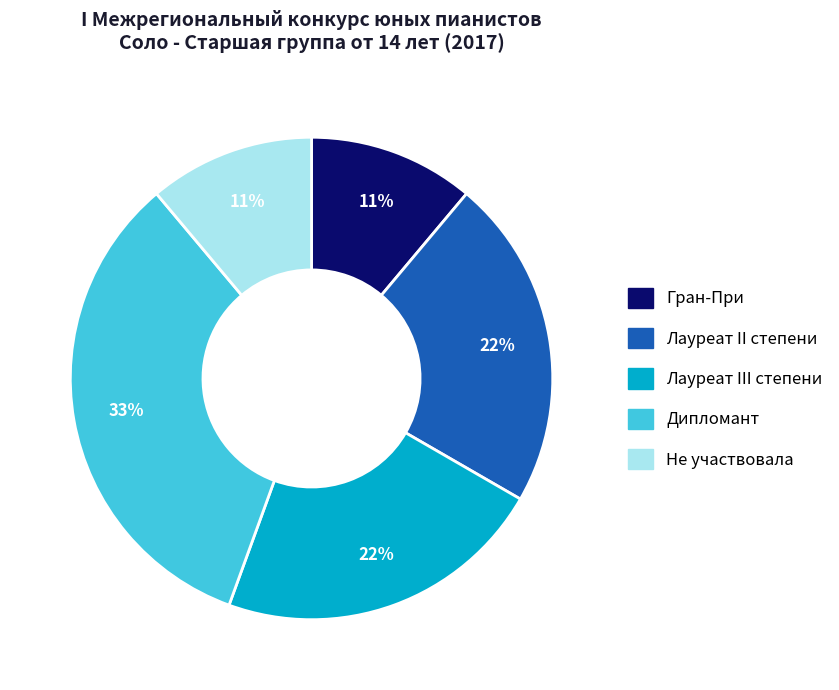

Is it true that Не участвовала is 11% of the pie?

True